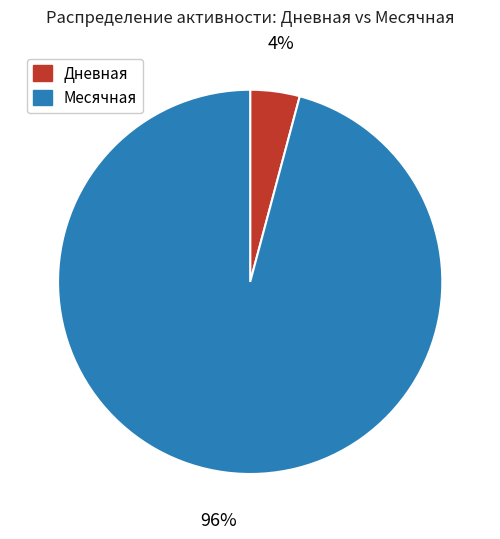

Count the number of slices in the pie.

2